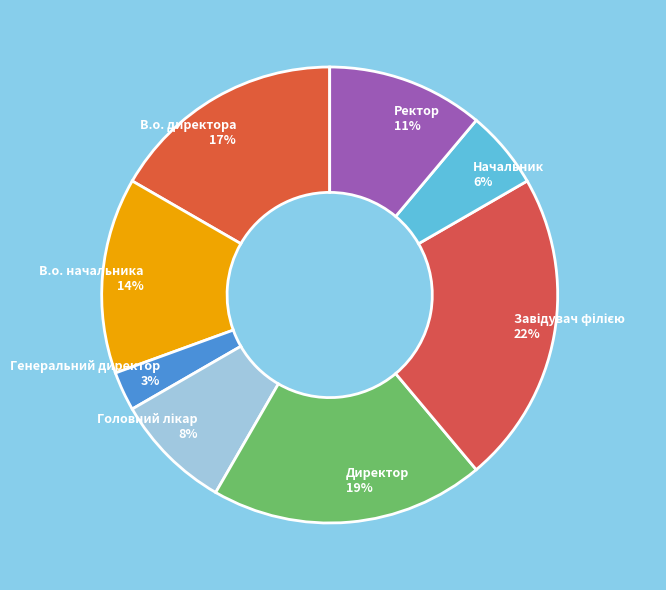

What percentage is the Директор slice, to the nearest percent?

19%